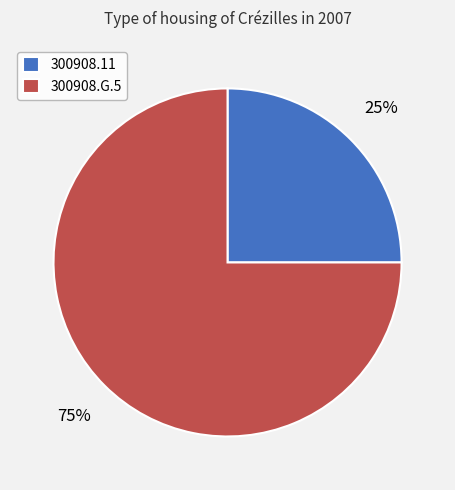

Combined, do 300908.11 and 300908.G.5 account for over 50%?

Yes